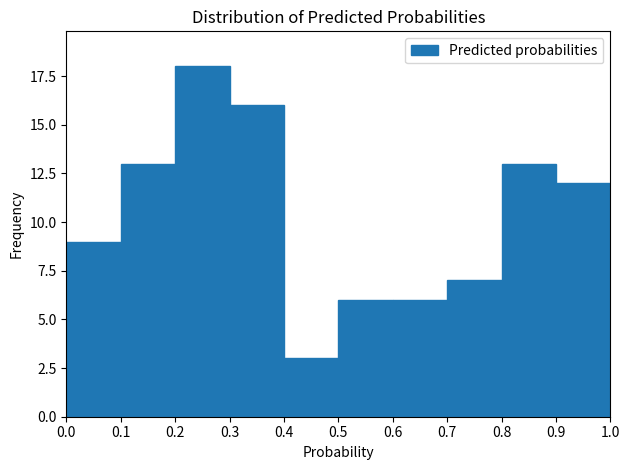

Which range on the x-axis has the tallest bar?

0.2 to 0.3